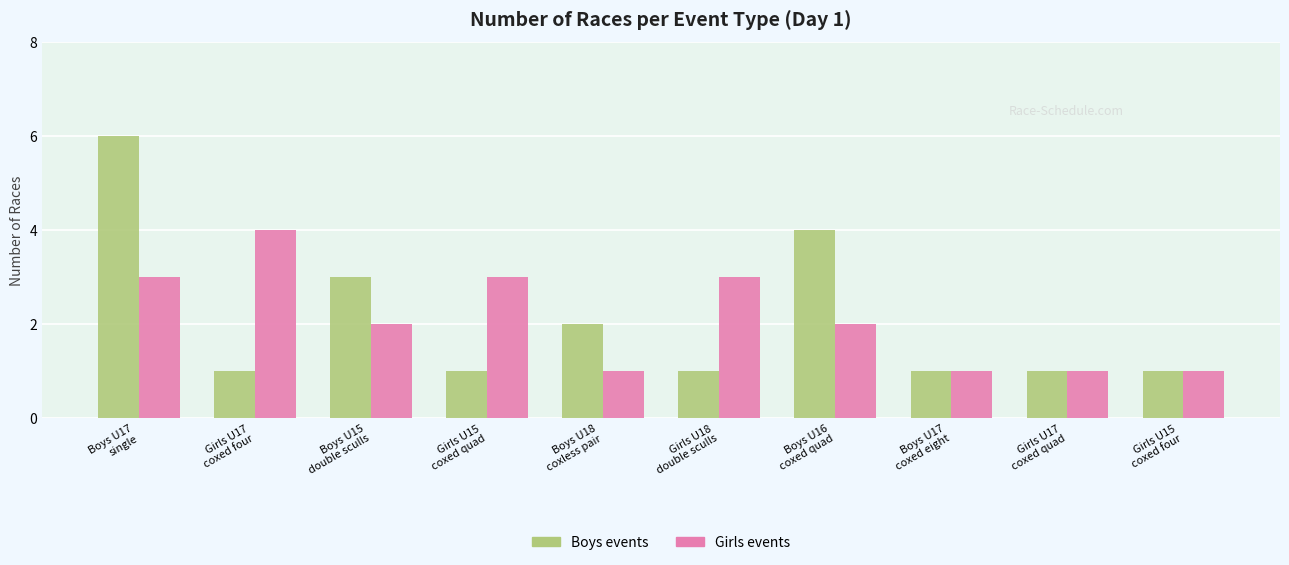

At which label is Boys events closest to 3?

Boys U15
double sculls